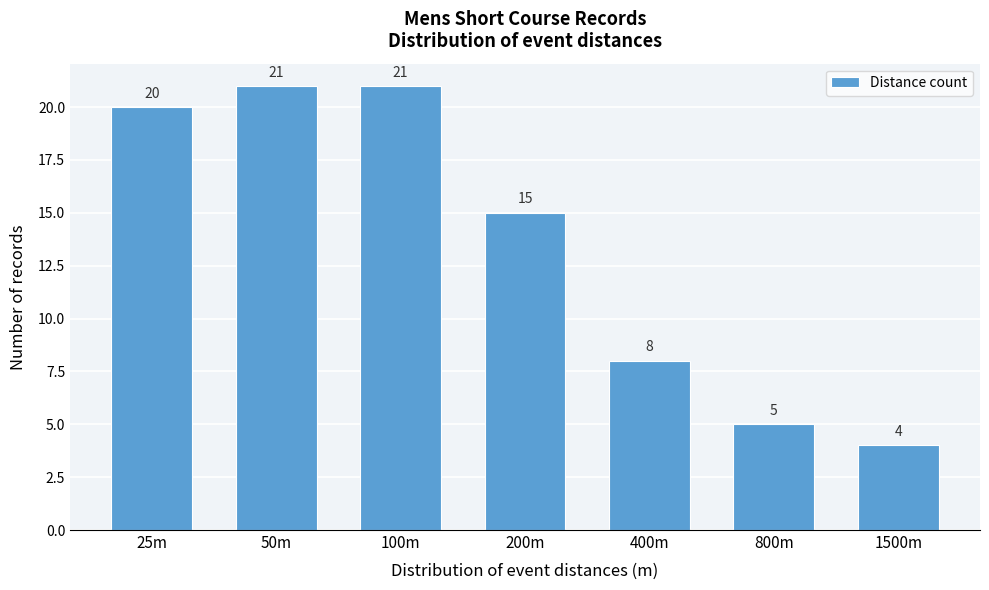

Reading left to right, list all the values displayed in this chart.

25m=20	50m=21	100m=21	200m=15	400m=8	800m=5	1500m=4